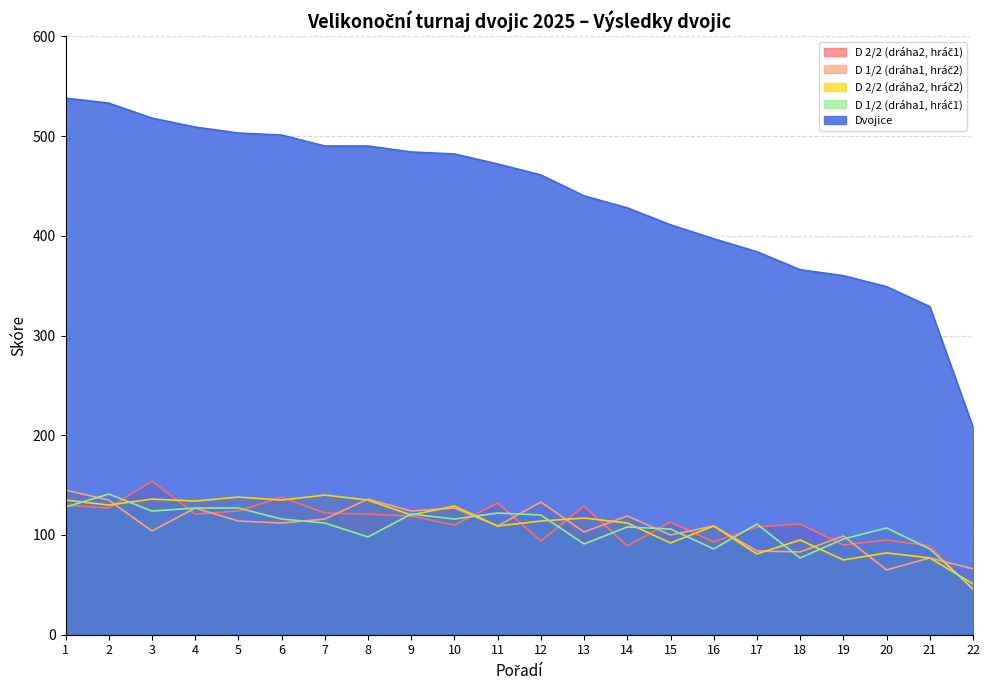

List the labels in order of D 1/2 (dráha1, hráč1) value, smallest first.

22, 18, 16, 21, 13, 19, 8, 15, 20, 14, 17, 7, 6, 10, 12, 9, 11, 3, 4, 5, 1, 2